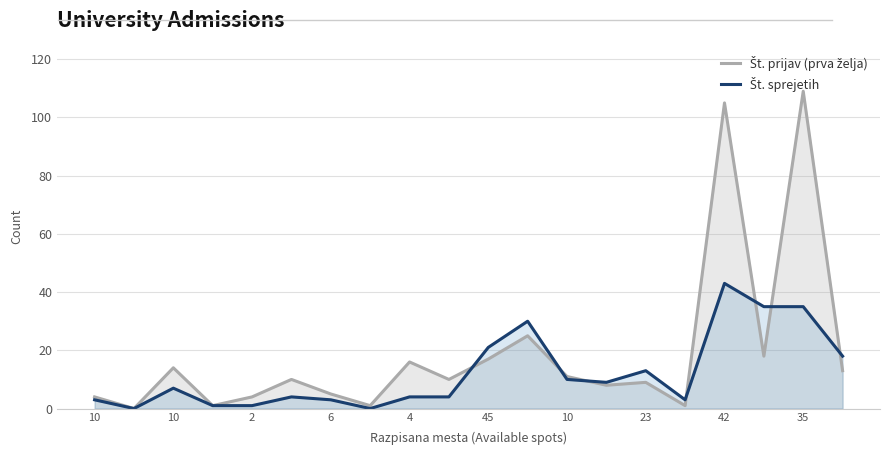

How many series are shown in this chart?

2